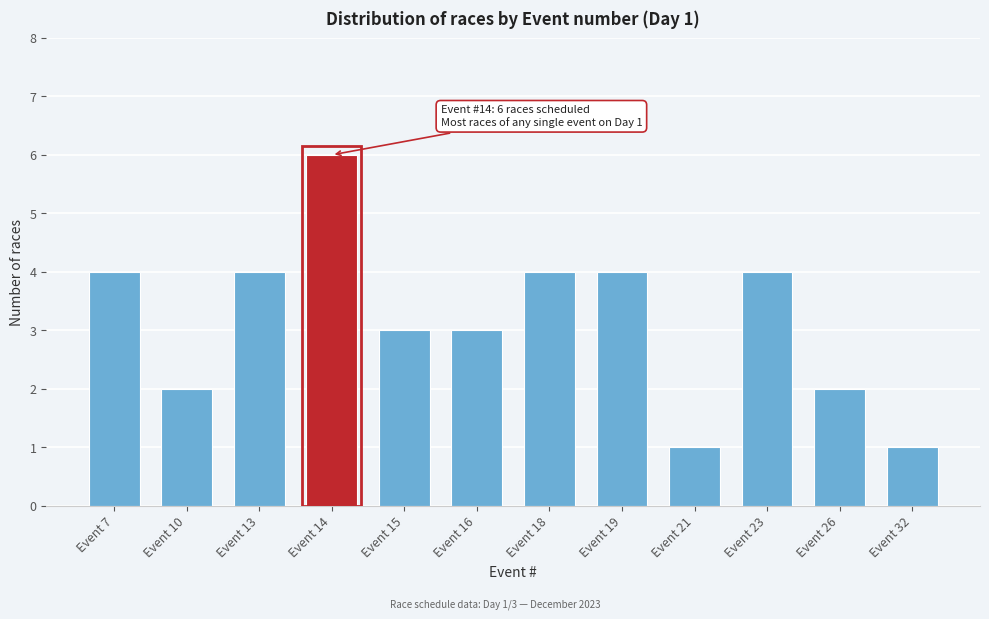

Reading left to right, list all the values displayed in this chart.

Event 7=4	Event 10=2	Event 13=4	Event 14=6	Event 15=3	Event 16=3	Event 18=4	Event 19=4	Event 21=1	Event 23=4	Event 26=2	Event 32=1